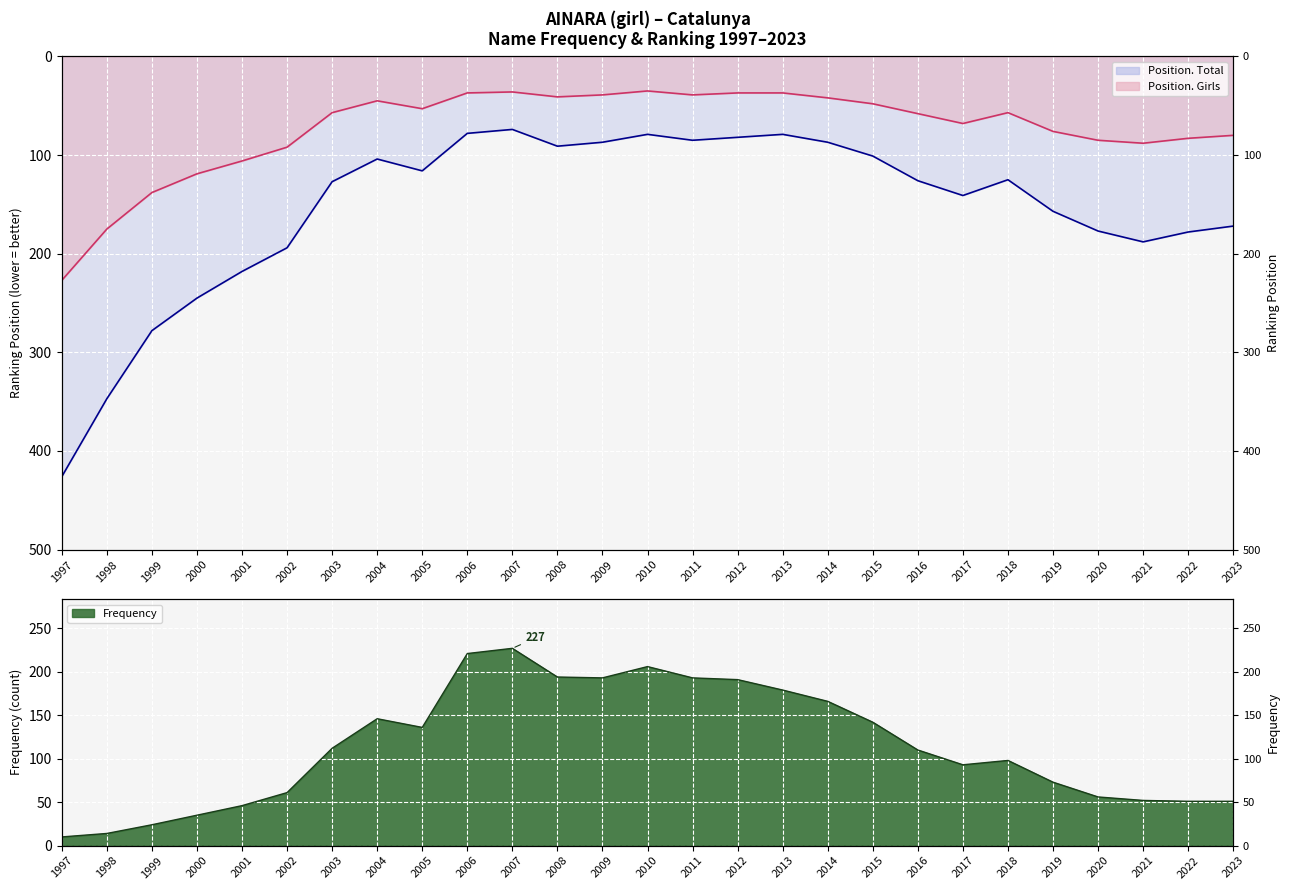

Reading left to right, what are all the values shown in this chart?

Frequency: 1997=10	1998=14	1999=24	2000=35	2001=46	2002=61	2003=112	2004=146	2005=136	2006=221	2007=227	2008=194	2009=193	2010=206	2011=193	2012=191	2013=179	2014=166	2015=142	2016=110	2017=93	2018=98	2019=73	2020=56	2021=52	2022=51	2023=51
Position. Total: 1997=426	1998=347	1999=278	2000=245	2001=218	2002=194	2003=127	2004=104	2005=116	2006=78	2007=74	2008=91	2009=87	2010=79	2011=85	2012=82	2013=79	2014=87	2015=101	2016=126	2017=141	2018=125	2019=157	2020=177	2021=188	2022=178	2023=172
Position. Girls: 1997=227	1998=175	1999=138	2000=119	2001=106	2002=92	2003=57	2004=45	2005=53	2006=37	2007=36	2008=41	2009=39	2010=35	2011=39	2012=37	2013=37	2014=42	2015=48	2016=58	2017=68	2018=57	2019=76	2020=85	2021=88	2022=83	2023=80